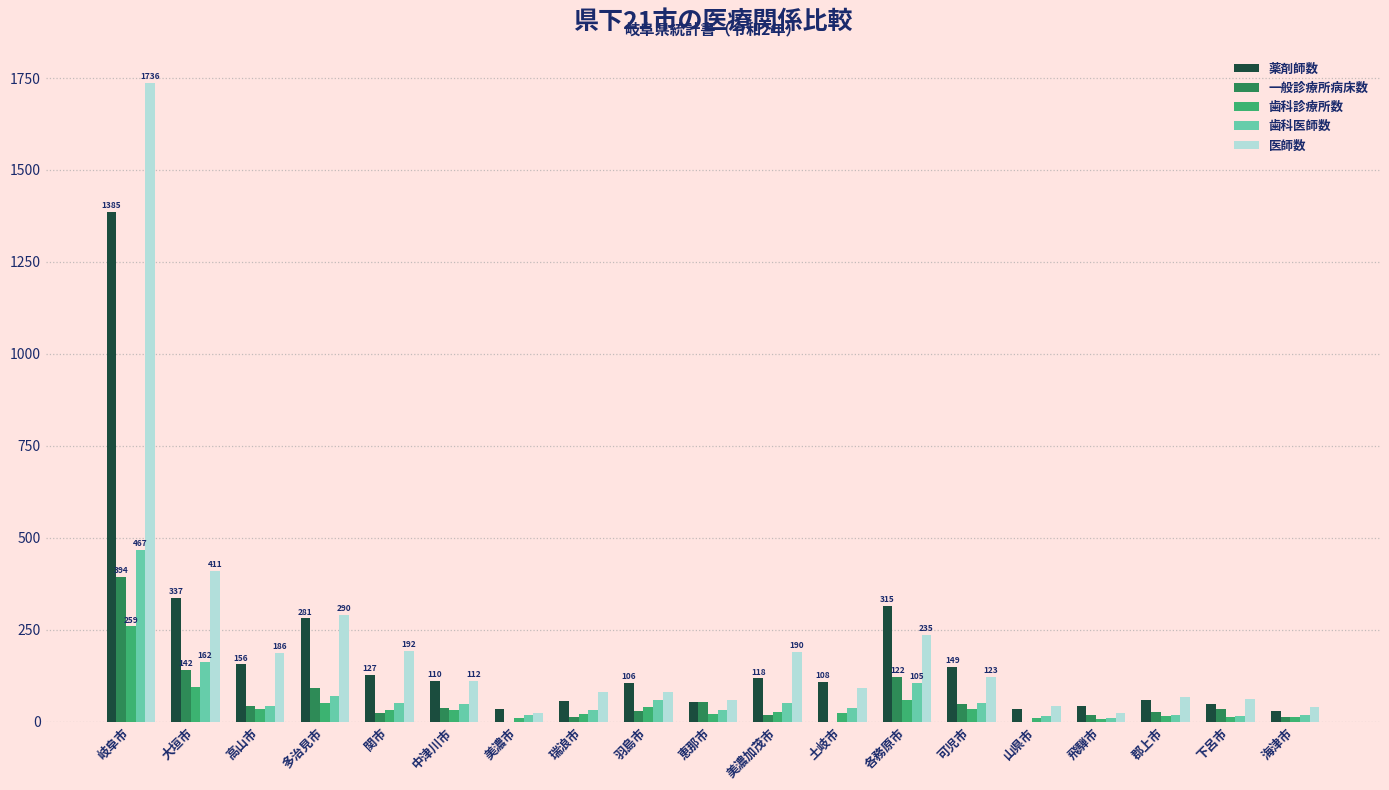

What is the sum of the 歯科医師数 values at 土岐市 and 瑞浪市?

70